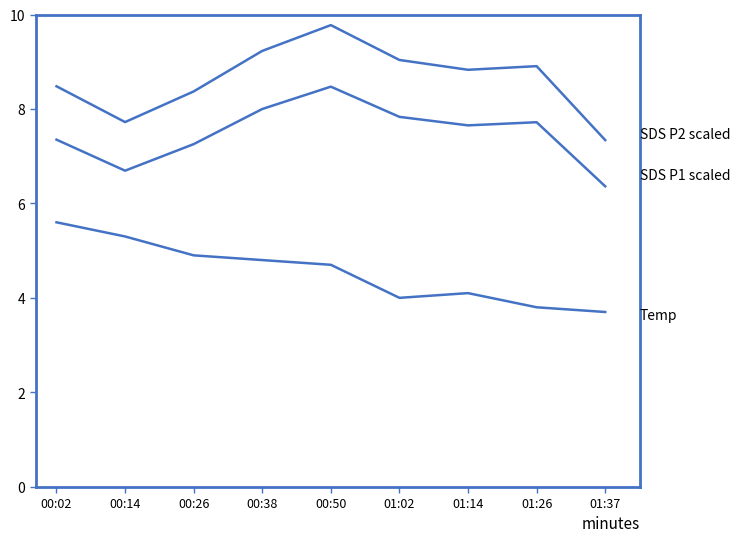

How many series are shown in this chart?

3